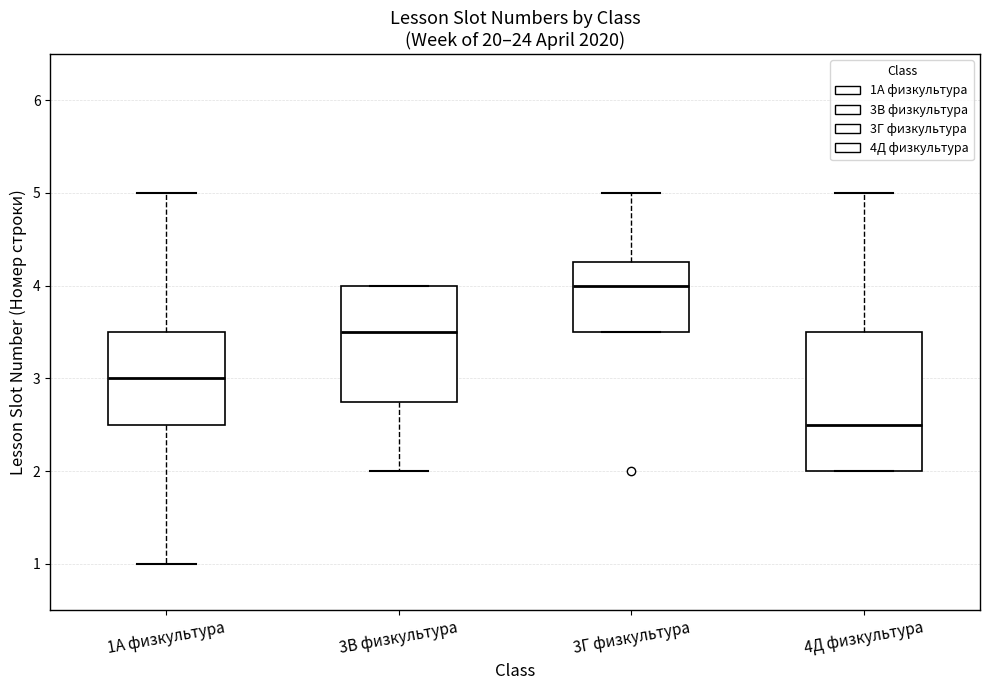

Comparing the boxes themselves (not the whiskers), which one is the tallest?

4Д физкультура